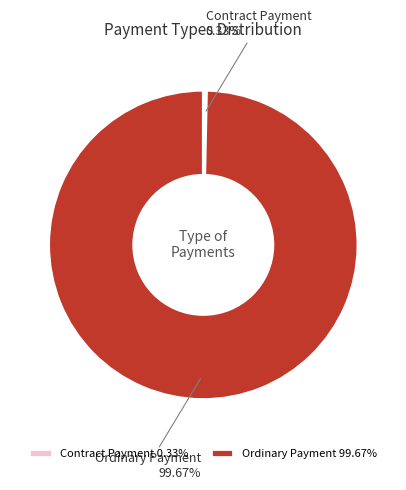

How many segments does this pie chart have?

2